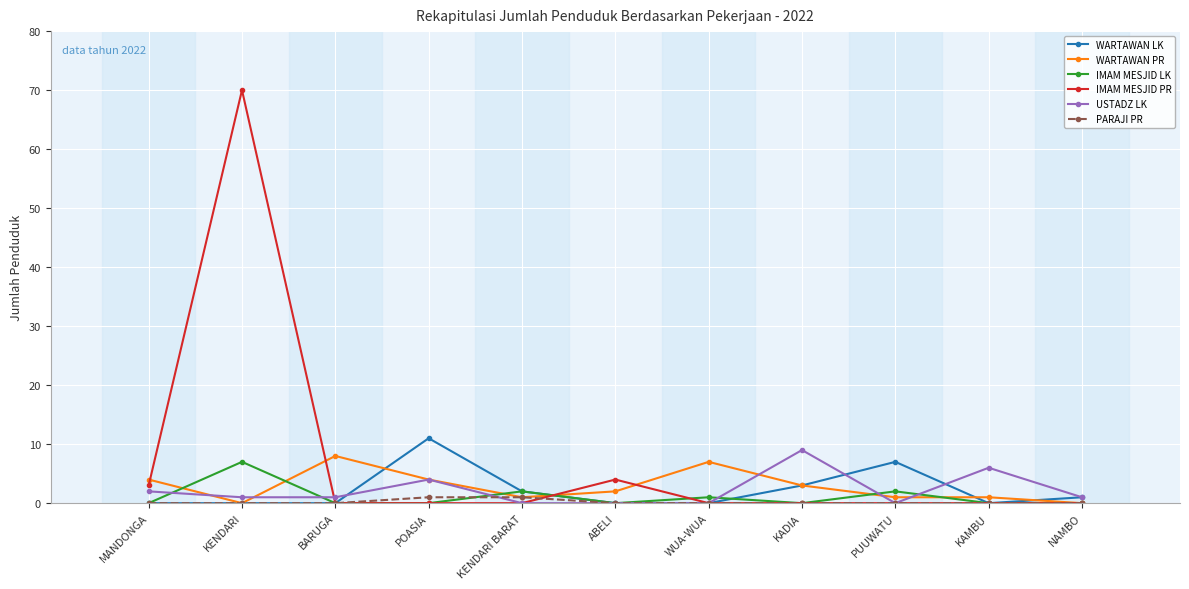

The IMAM MESJID PR series shows 0 at KAMBU. True or false?

True